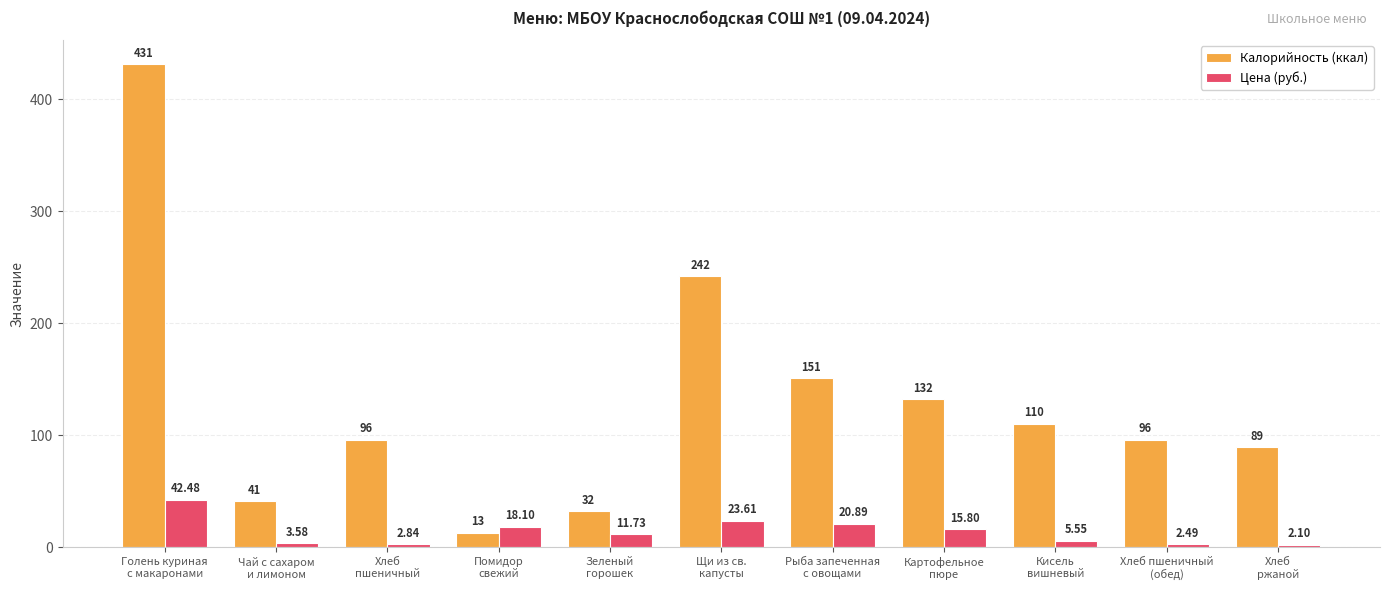

At how many categories does at least one series exceed 153?

2